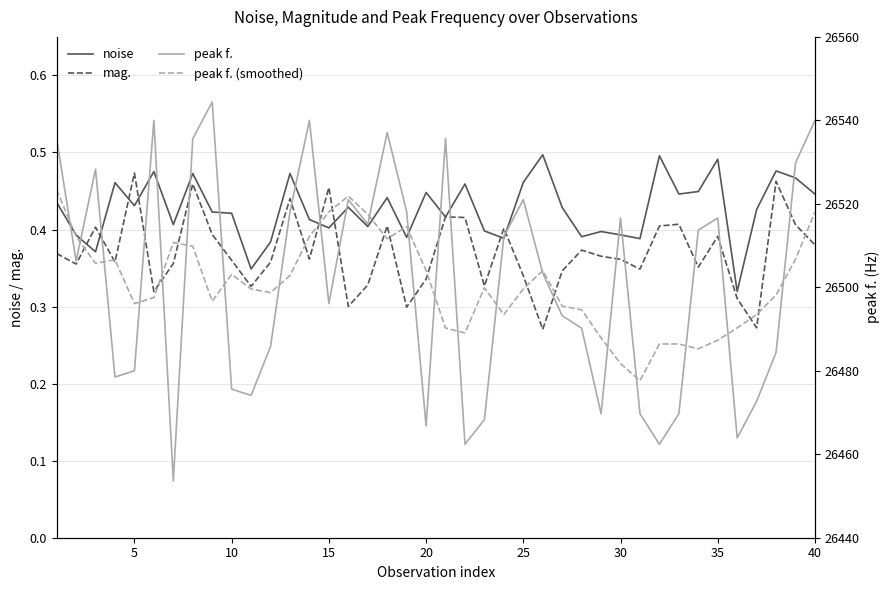

True or false: mag. has a value of 0.2 at 10.

False